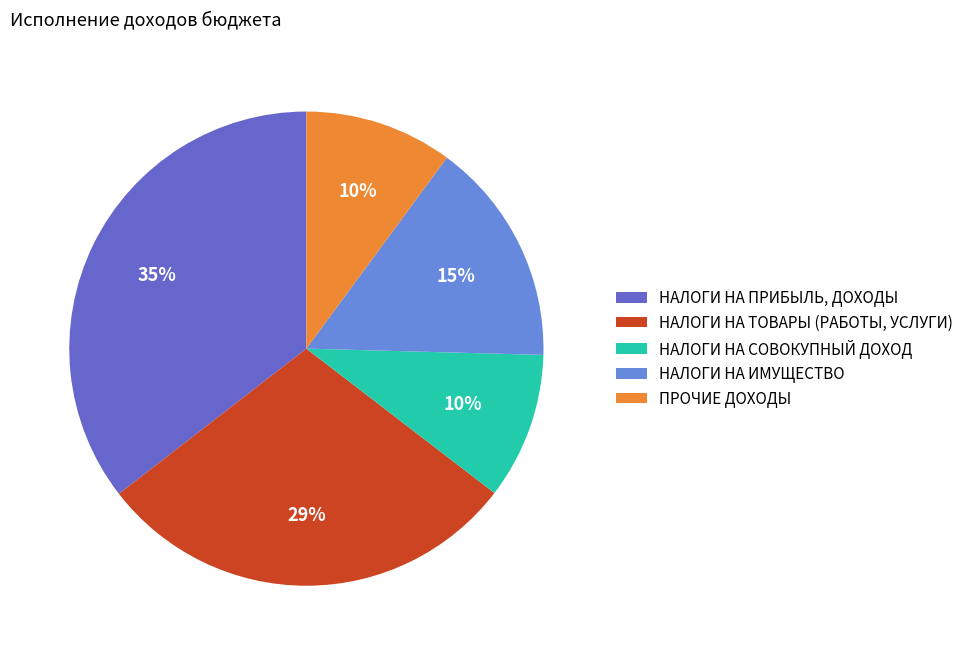

Is it true that НАЛОГИ НА СОВОКУПНЫЙ ДОХОД is 10% of the pie?

True